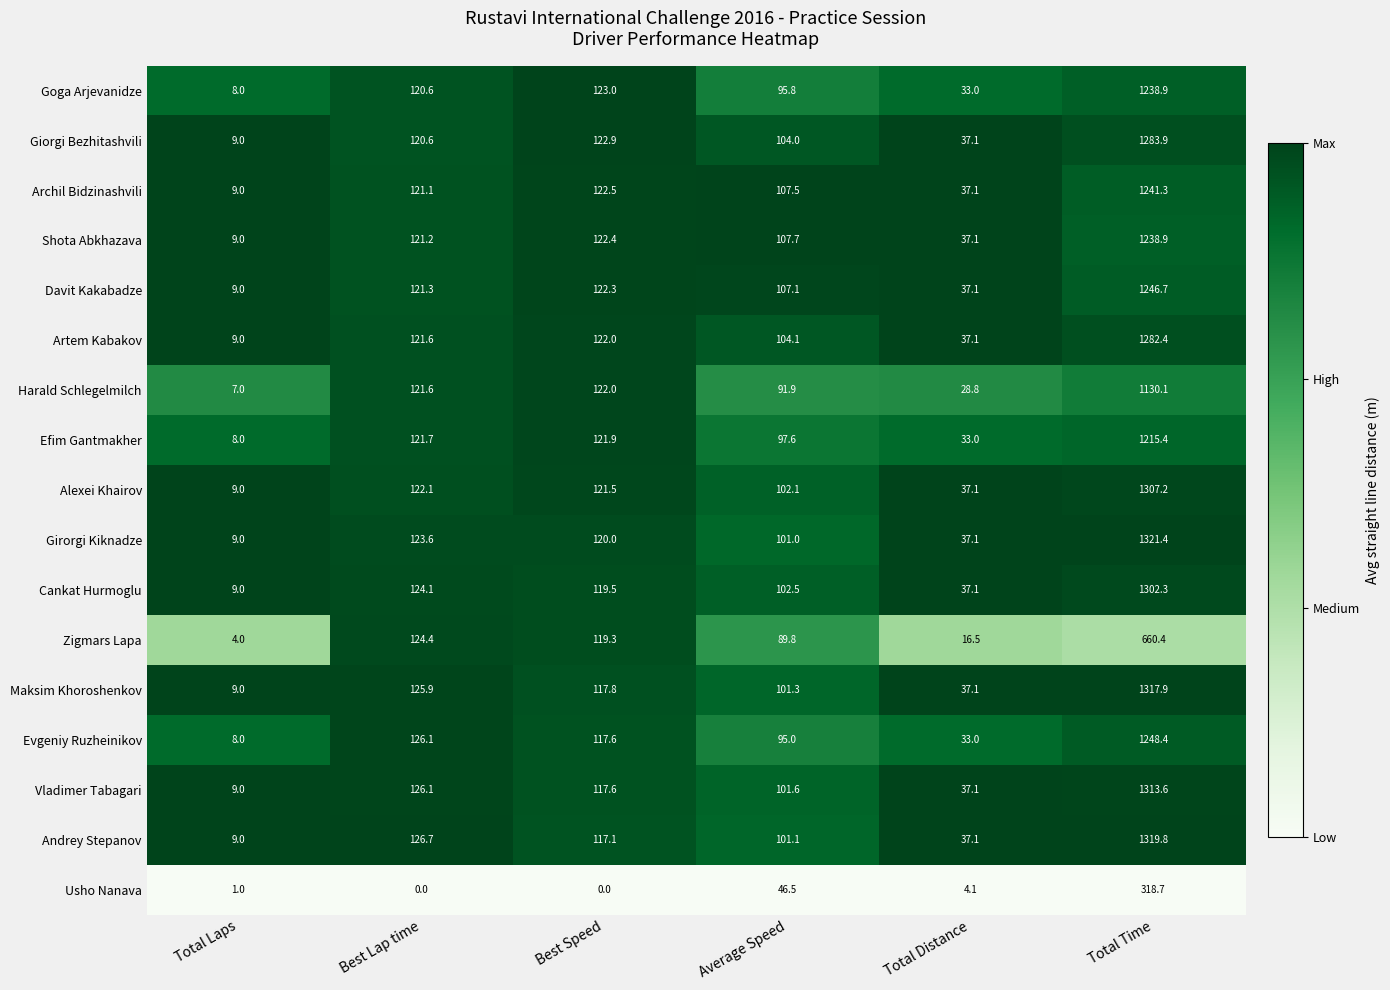

What is the sum of all Davit Kakabadze values?

1643.5